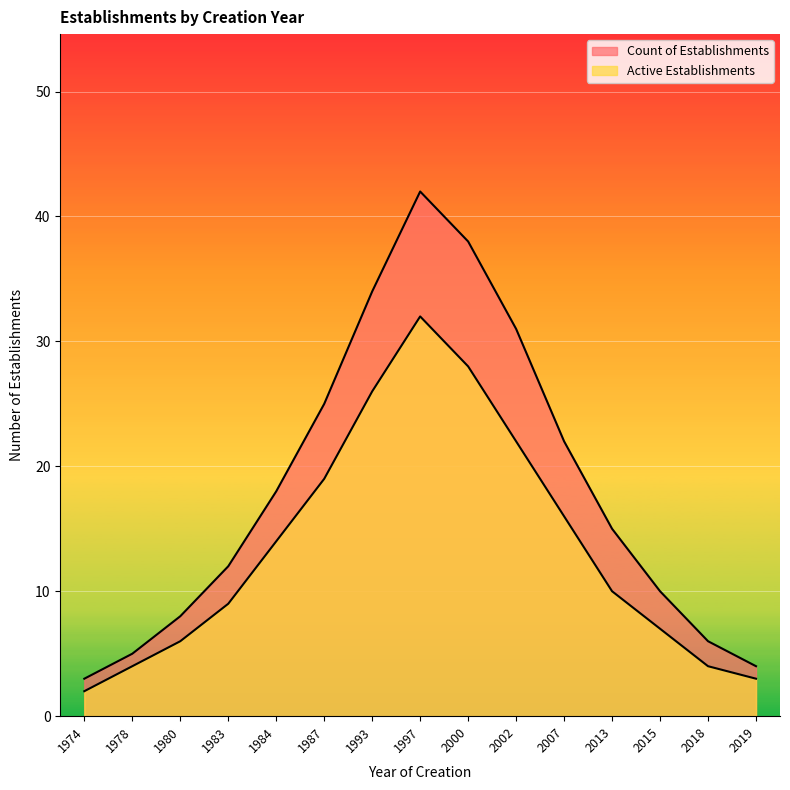

What are all the series names shown in the legend?

Count of Establishments, Active Establishments